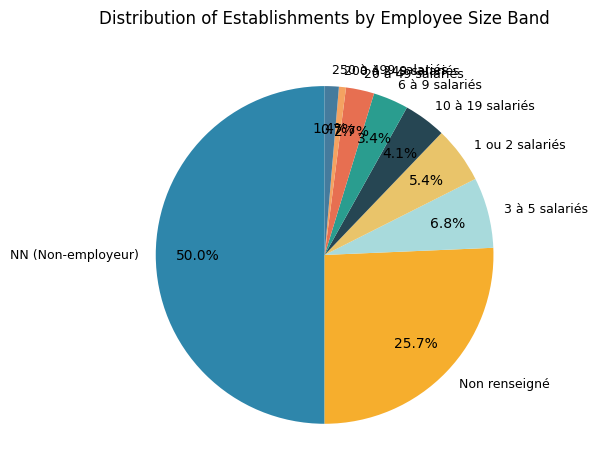

Approximately how many times larger is the value at 10 à 19 salariés compared to 3 à 5 salariés?

0.6